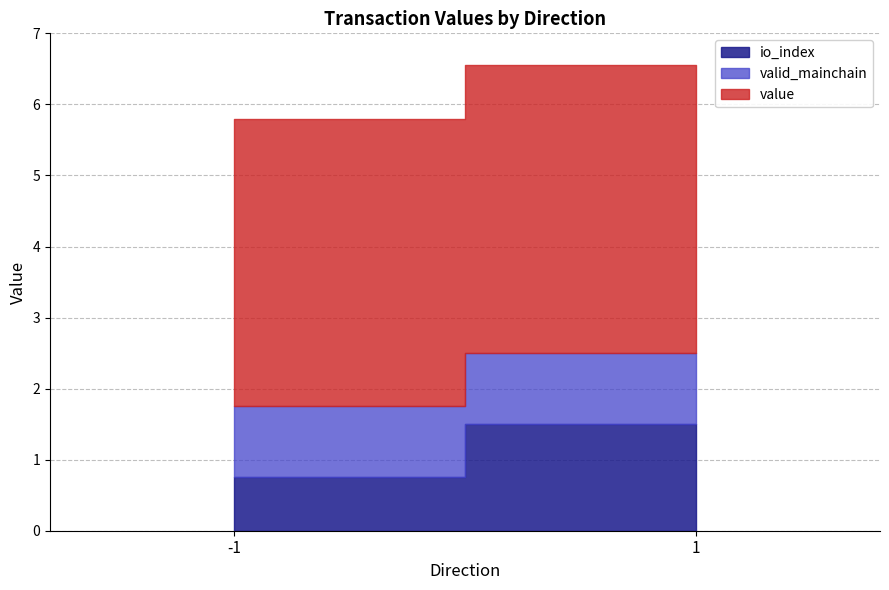

At which category is the sum across all series the highest?

1